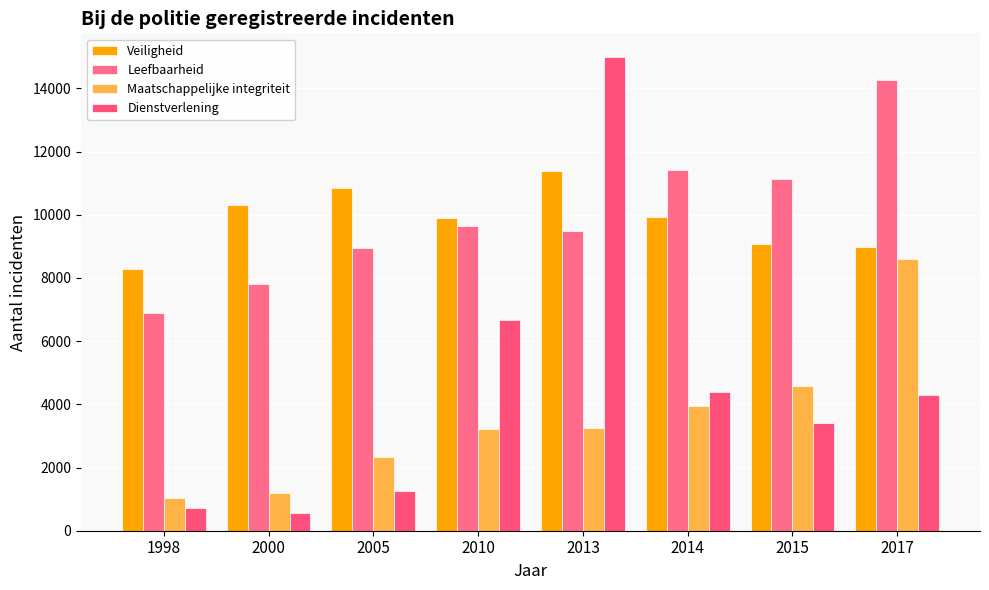

At how many categories does at least one series exceed 5172?

8